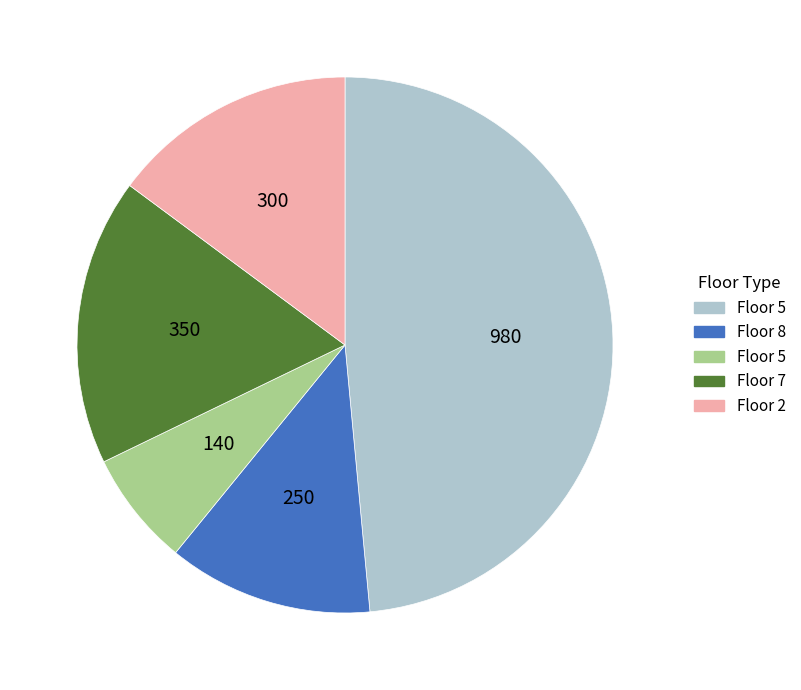

How many segments does this pie chart have?

5